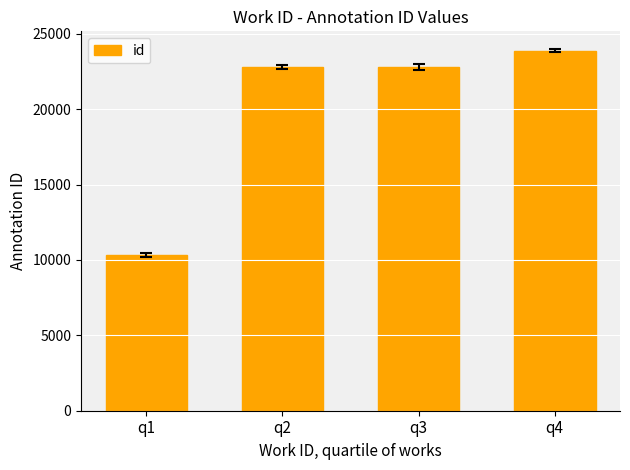

Which has a higher value, q1 or q3?

q3